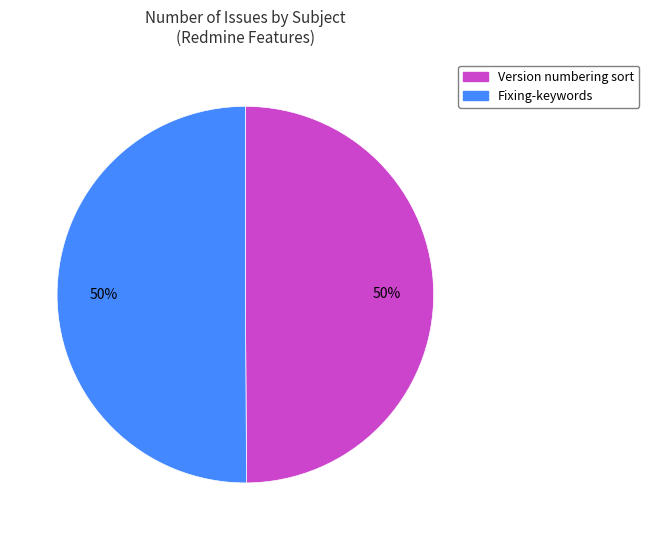

Is it true that Version numbering sort is 41% of the pie?

False